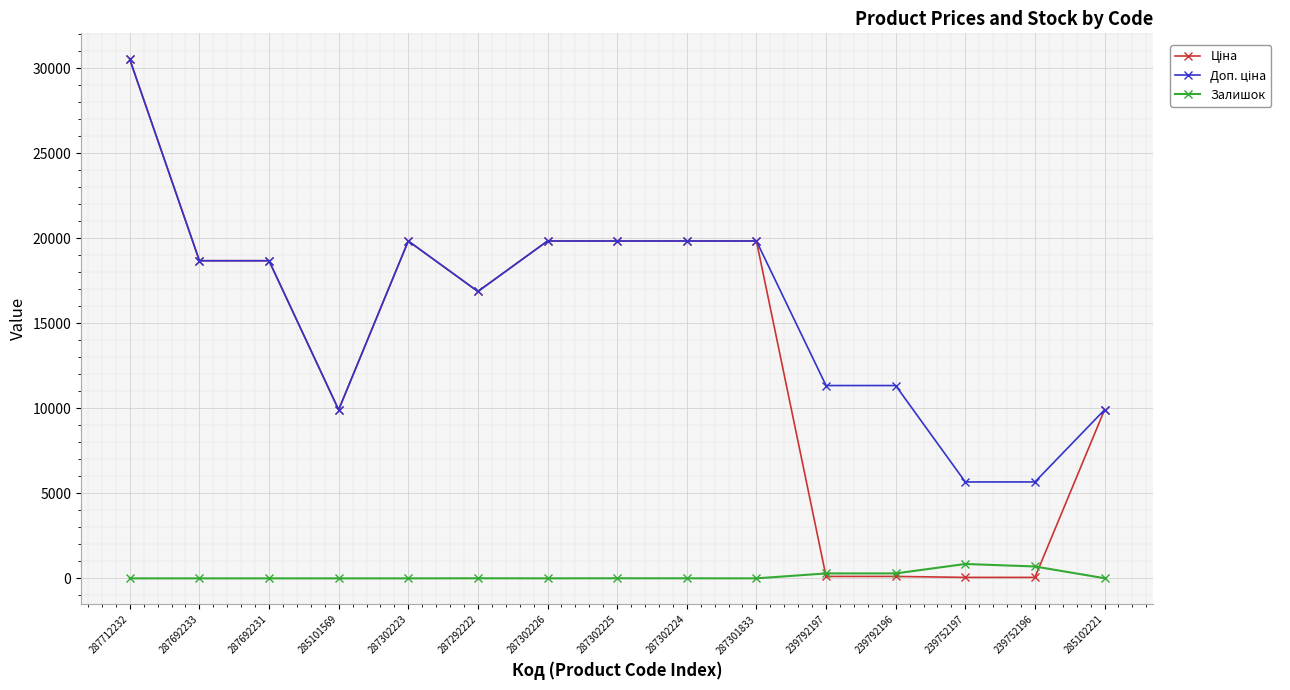

How many lines are shown in the chart?

3